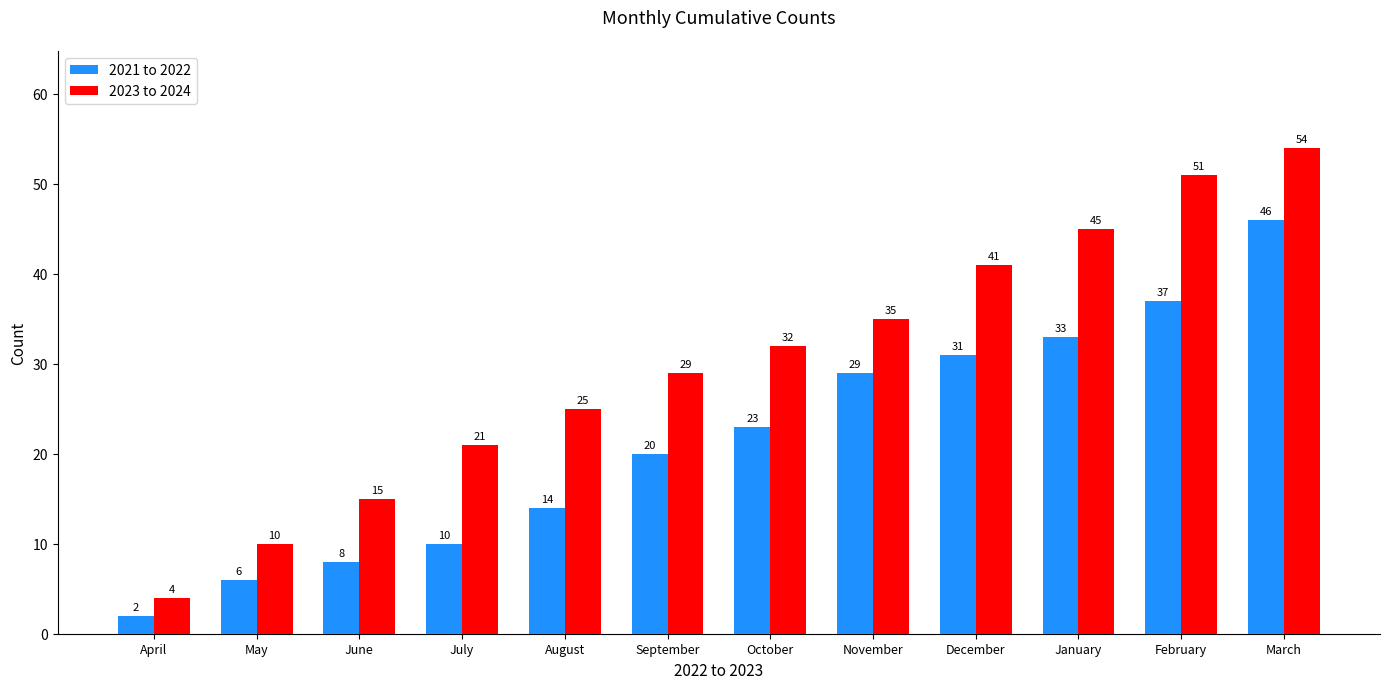

Reading right to left, what are all the values shown in this chart?

2021 to 2022: March=46	February=37	January=33	December=31	November=29	October=23	September=20	August=14	July=10	June=8	May=6	April=2
2023 to 2024: March=54	February=51	January=45	December=41	November=35	October=32	September=29	August=25	July=21	June=15	May=10	April=4